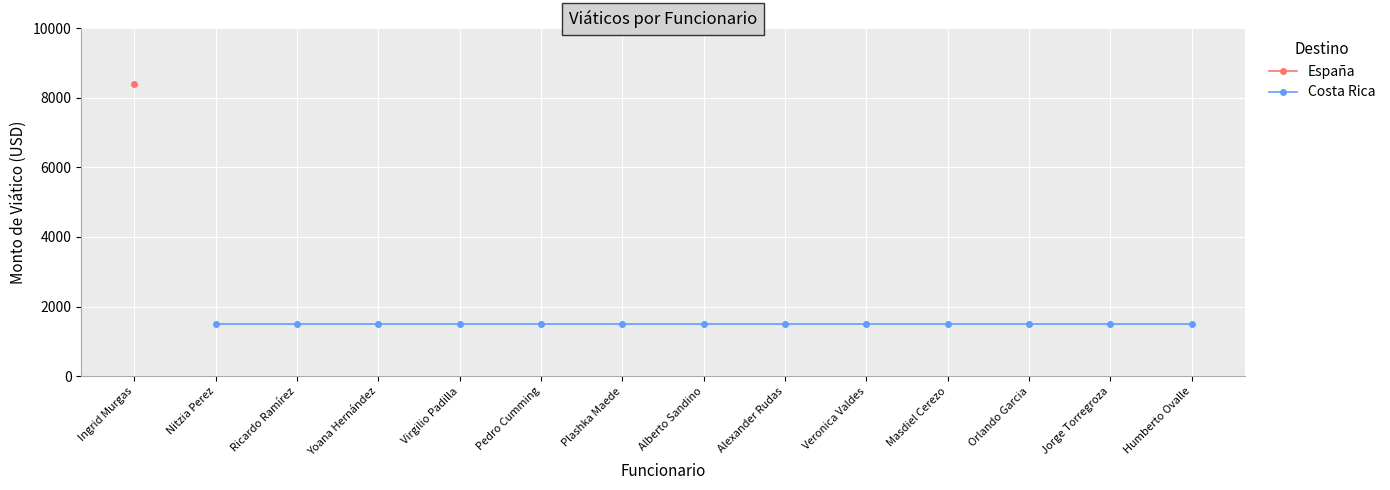

Reading left to right, what are all the values shown in this chart?

Ingrid Murgas=8400	Nitzia Perez=1500	Ricardo Ramírez=1500	Yoana Hernández=1500	Virgilio Padilla=1500	Pedro Cumming=1500	Plashka Maede=1500	Alberto Sandino=1500	Alexander Rudas=1500	Veronica Valdes=1500	Masdiel Cerezo=1500	Orlando Garcia=1500	Jorge Torregroza=1500	Humberto Ovalle=1500